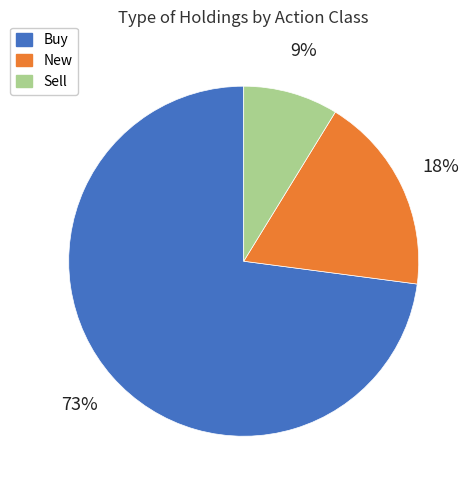

True or false: Sell accounts for 1% of the total.

False